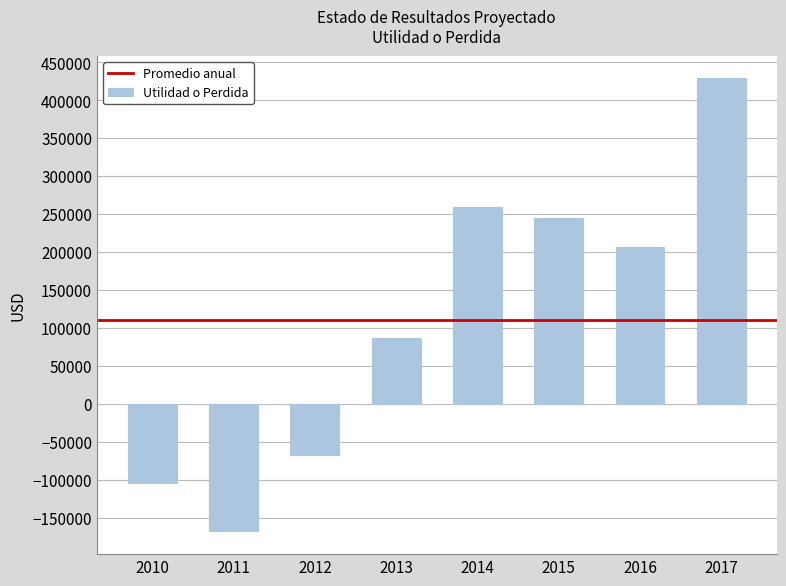

Reading right to left, what are all the values shown in this chart?

428904.6	206371.9	245519.6	259985.5	86676.5	-67558.5	-168295.2	-104843.7